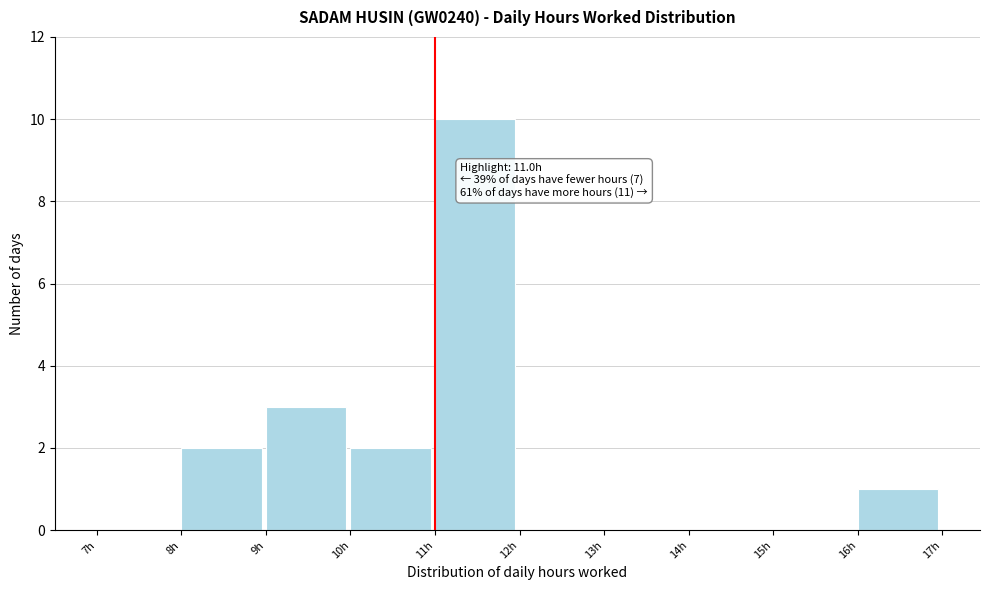

Over which range of the x-axis is the bar tallest?

11 to 12